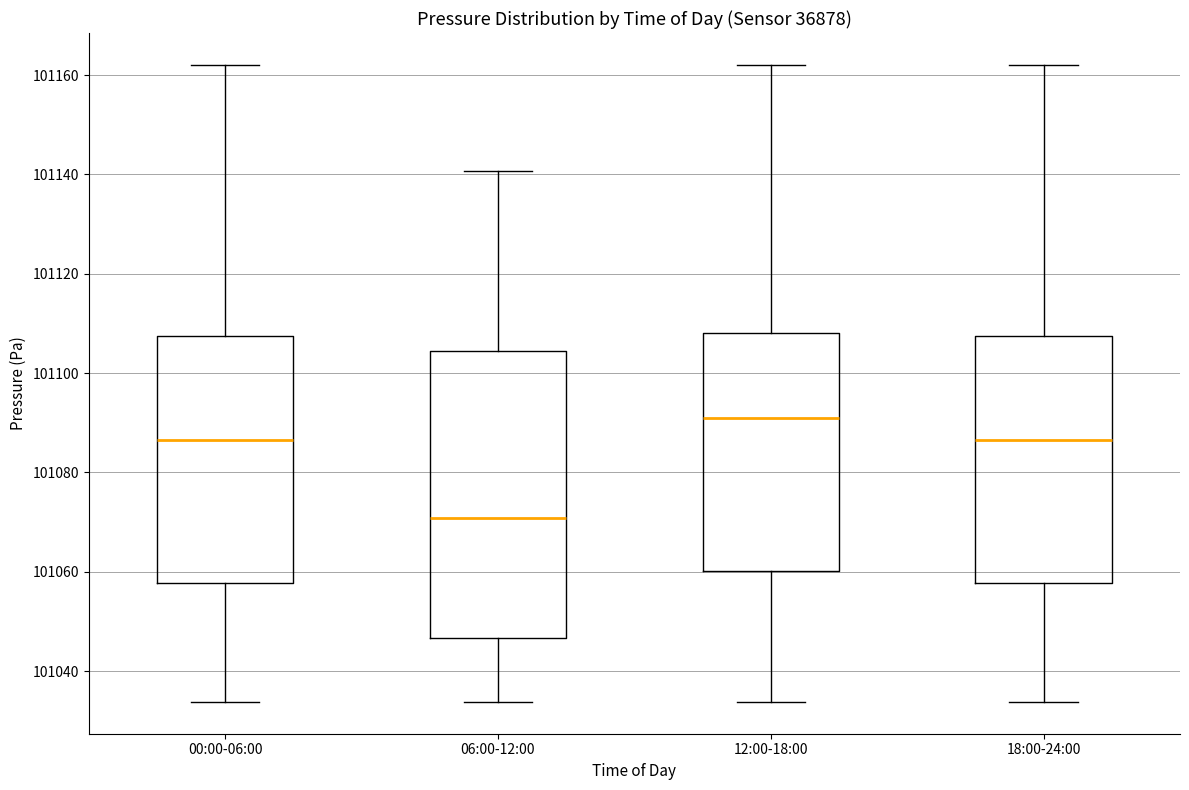

Reading left to right, read every box against the y-axis: the position of its median line, the range the box covers, and the ends of its whiskers. The values are not printed on the chart, so give them approximately, as read against the axis.

00:00-06:00: median 101086, box 101058 to 101108, whiskers 101034 to 101162
06:00-12:00: median 101070, box 101046 to 101104, whiskers 101034 to 101140
12:00-18:00: median 101090, box 101060 to 101108, whiskers 101034 to 101162
18:00-24:00: median 101086, box 101058 to 101108, whiskers 101034 to 101162